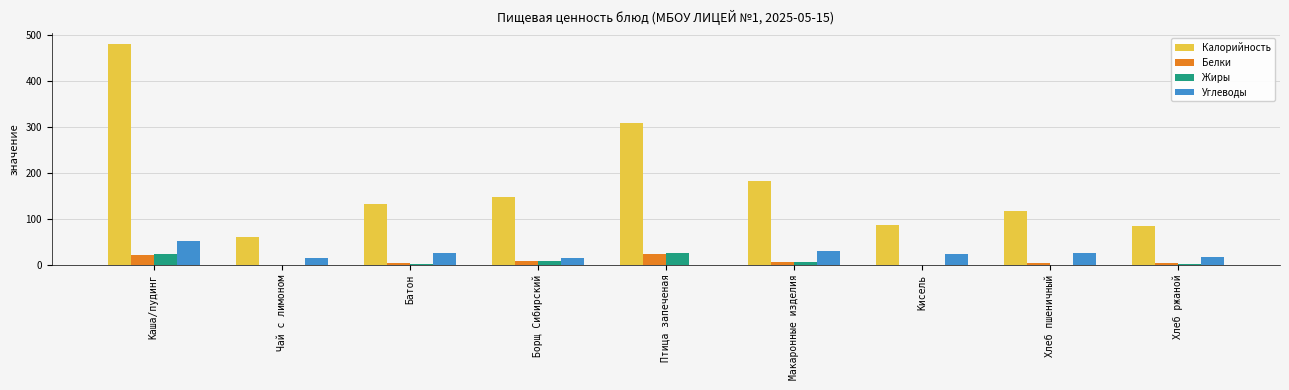

What is the approximate value of Калорийность at Кисель?

87.0